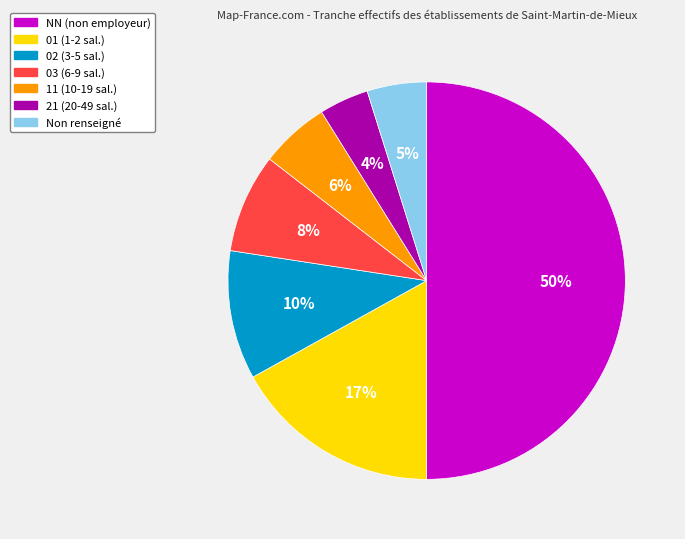

Which category has the smallest portion of the pie?

21 (20-49 sal.)